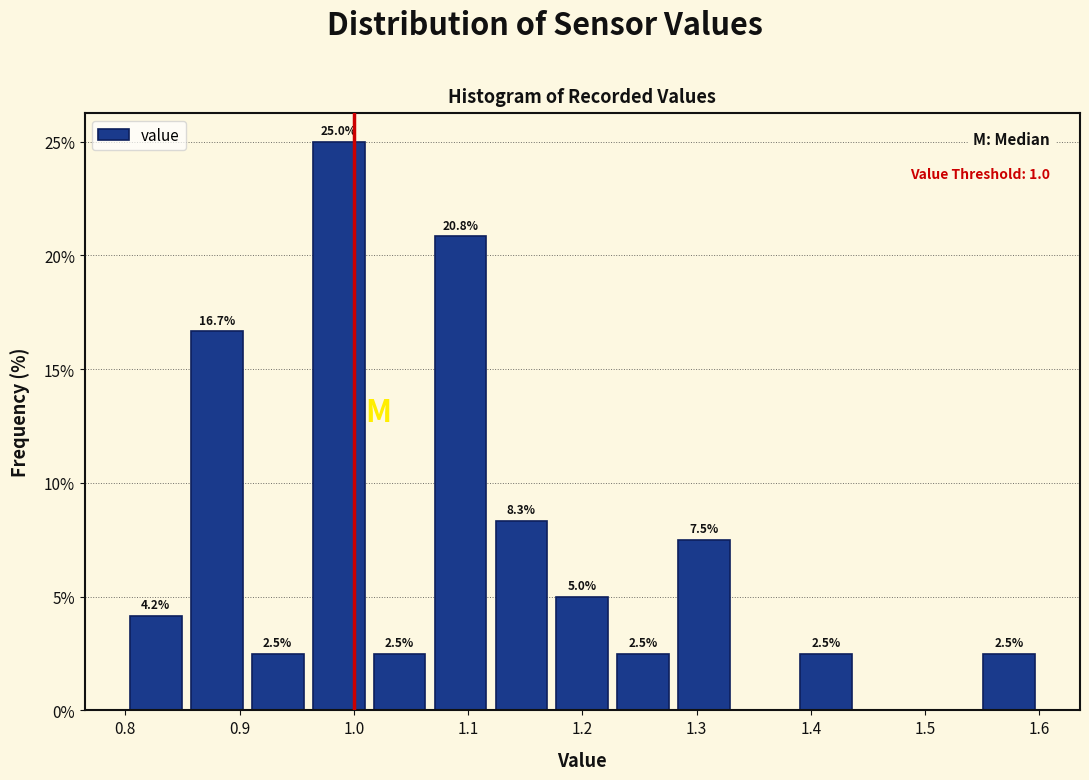

Which range on the x-axis has the tallest bar?

0.96 to 1.01